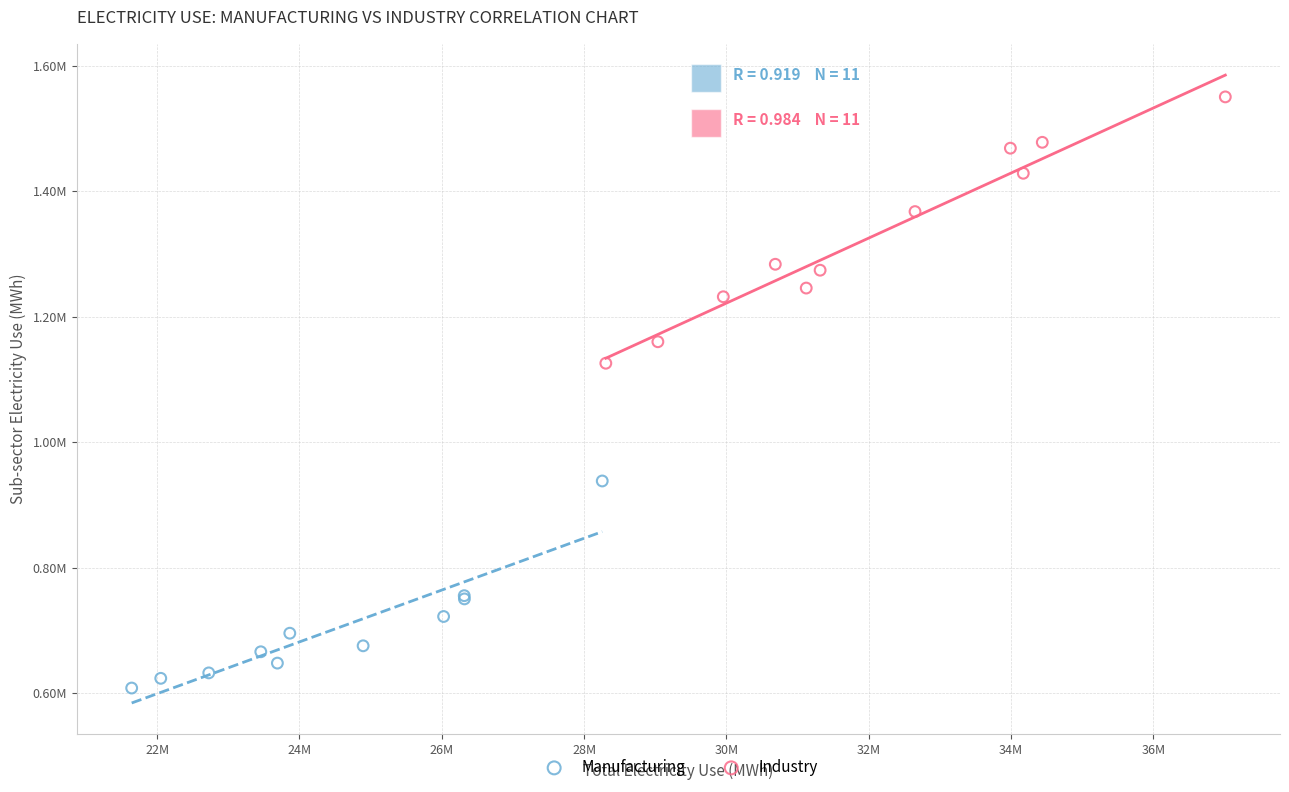

What are all the series names shown in the legend?

Manufacturing, Industry